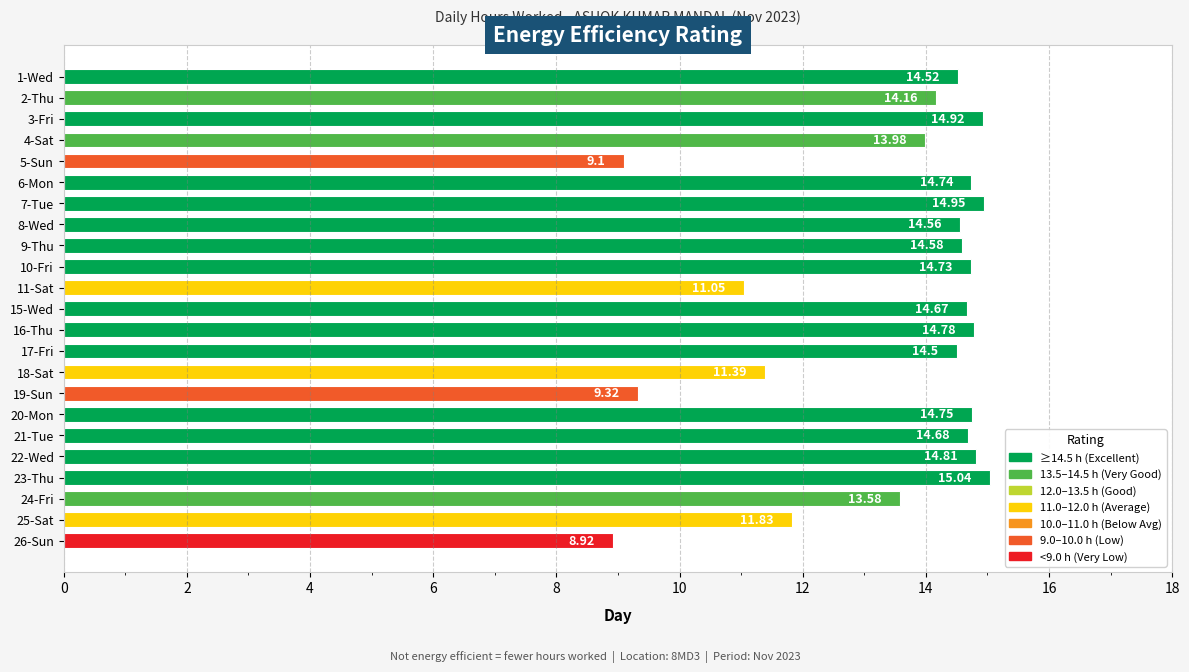

Rank the categories by value from lowest to highest.

26-Sun, 5-Sun, 19-Sun, 11-Sat, 18-Sat, 25-Sat, 24-Fri, 4-Sat, 2-Thu, 17-Fri, 1-Wed, 8-Wed, 9-Thu, 15-Wed, 21-Tue, 10-Fri, 6-Mon, 20-Mon, 16-Thu, 22-Wed, 3-Fri, 7-Tue, 23-Thu